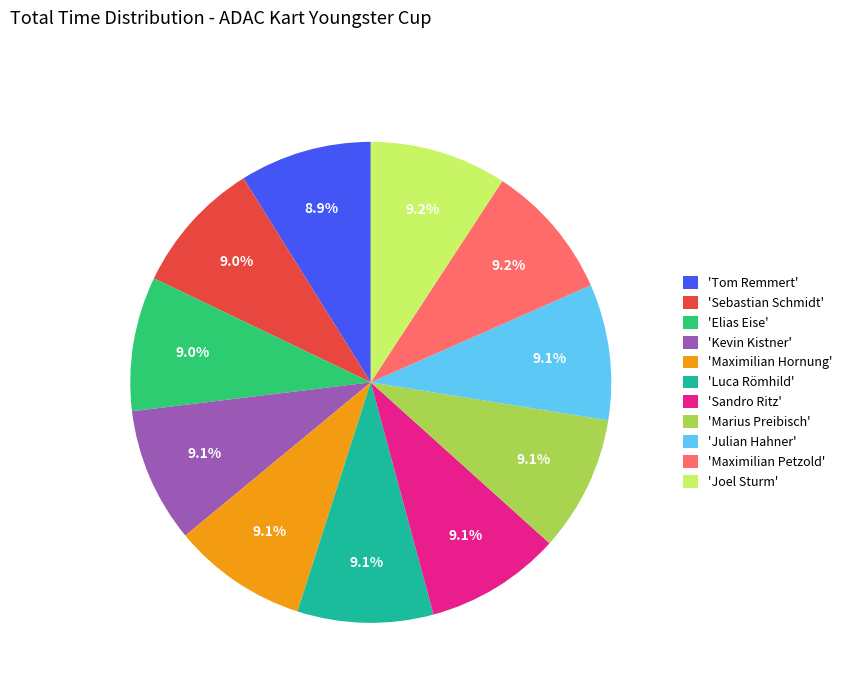

What percentage is NOT represented by 'Sebastian Schmidt'?

91.0%